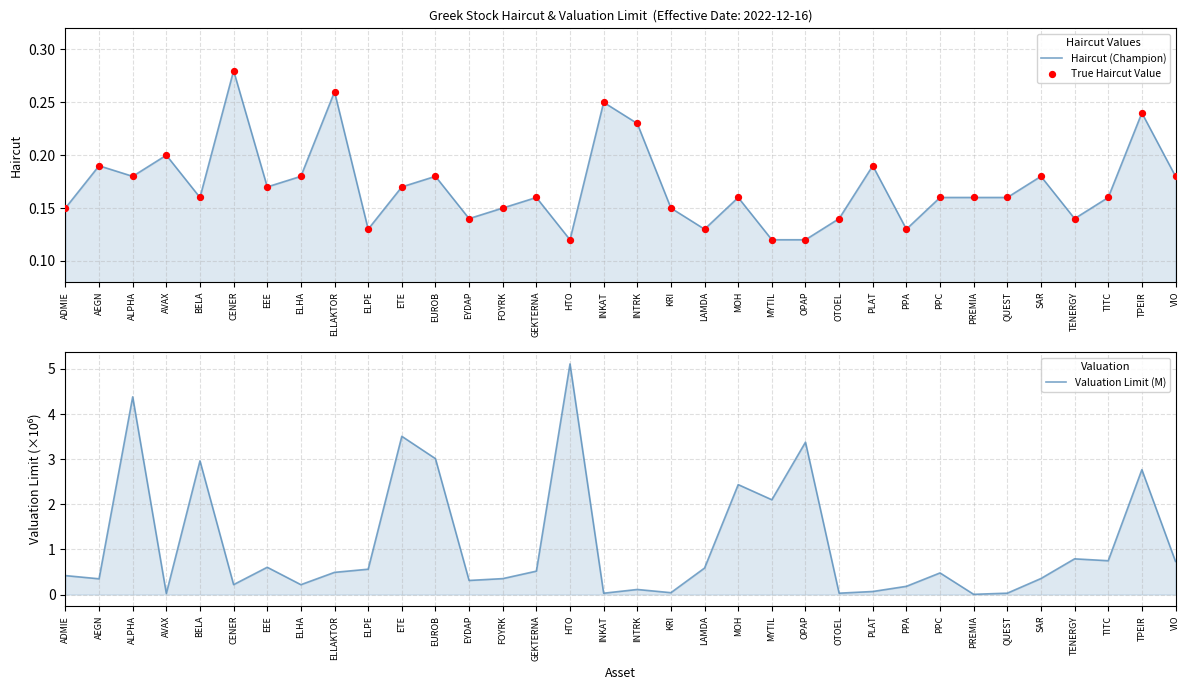

What is the total value across all series at QUEST?

0.4